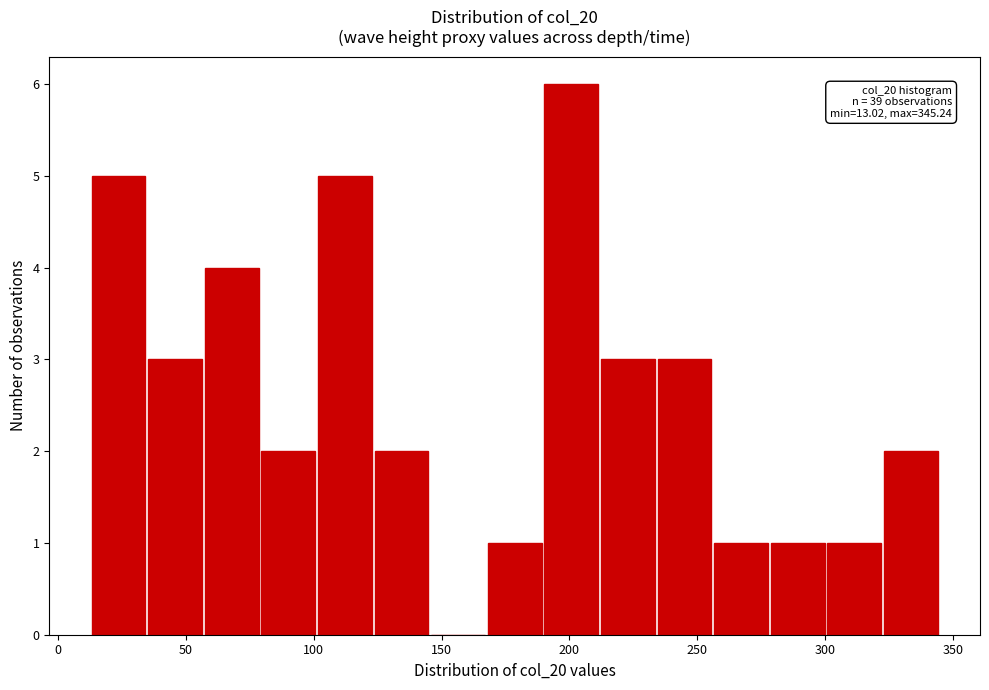

Which range on the x-axis has the tallest bar?

190 to 210